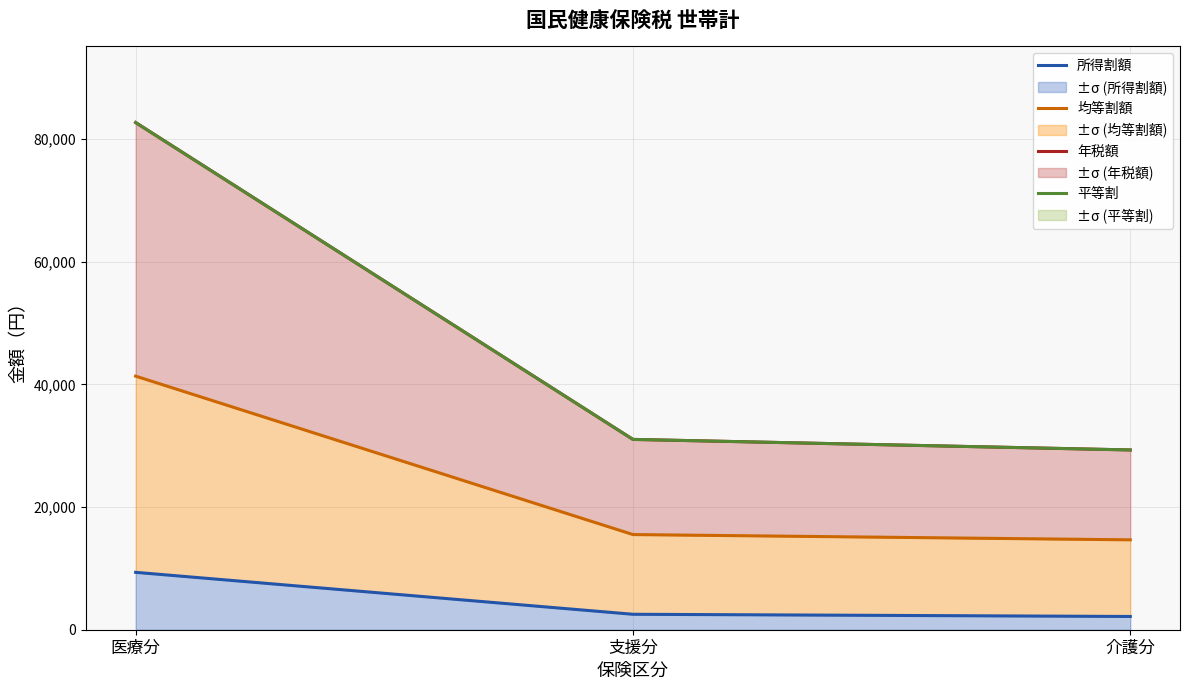

What is the value of the 均等割額 point at the 2nd from the left?

15520